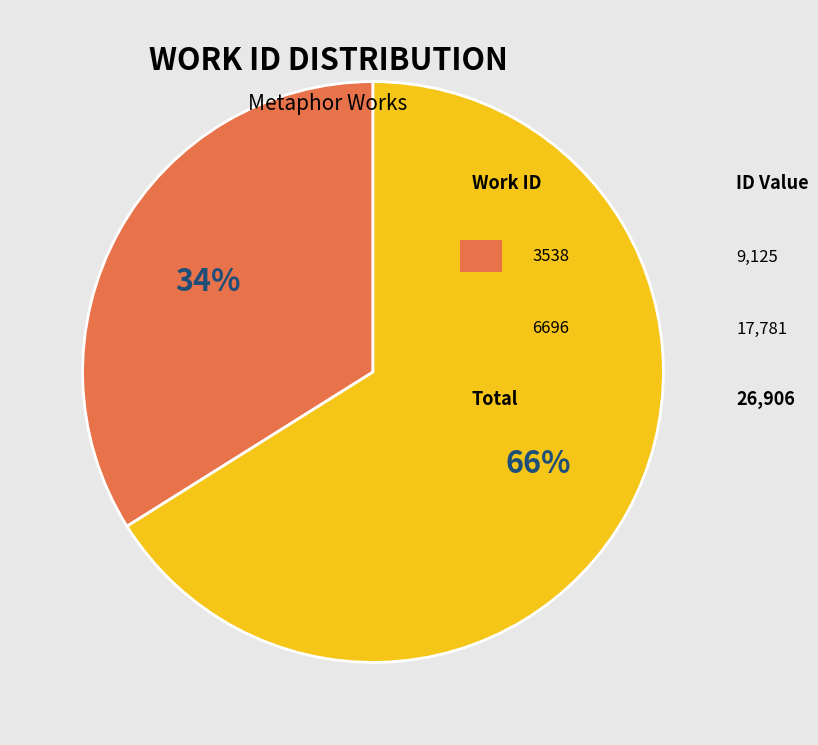

Does any single category account for the majority?

Yes